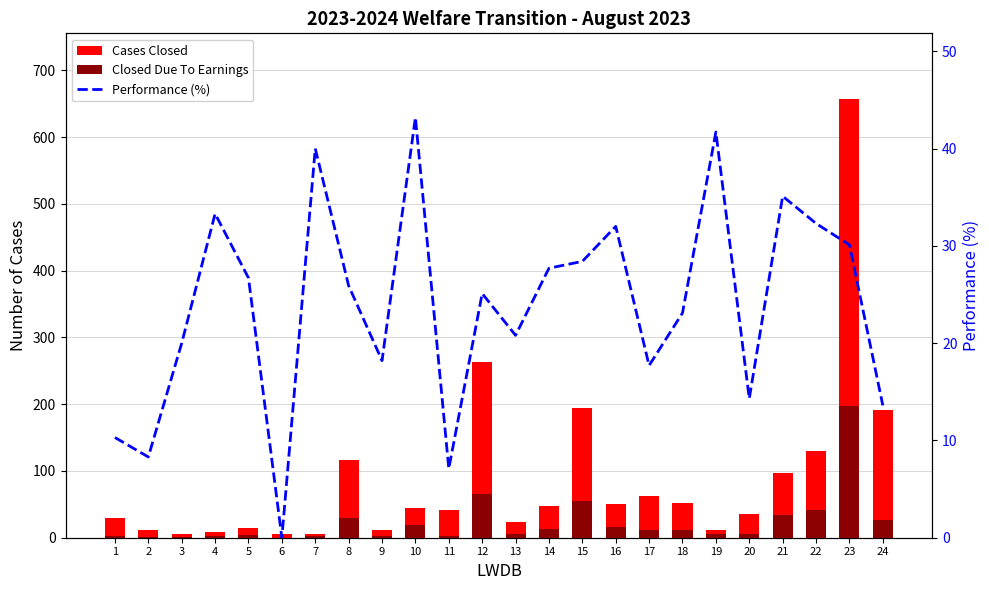

True or false: Performance (%) has a value of 30.1 at 23.

True